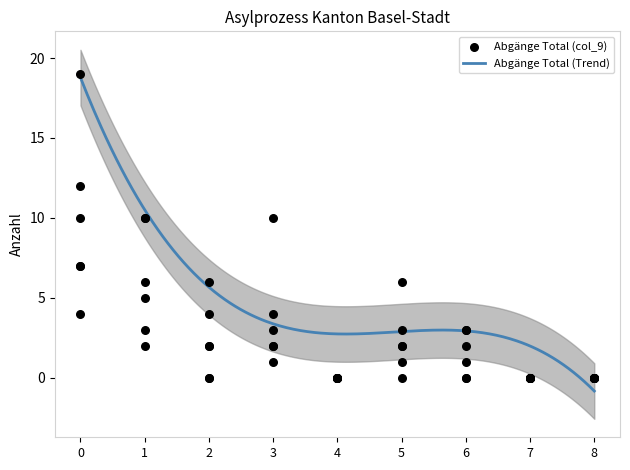

Which series has the largest Y range (max minus min)?

Abgänge Total (col_9)